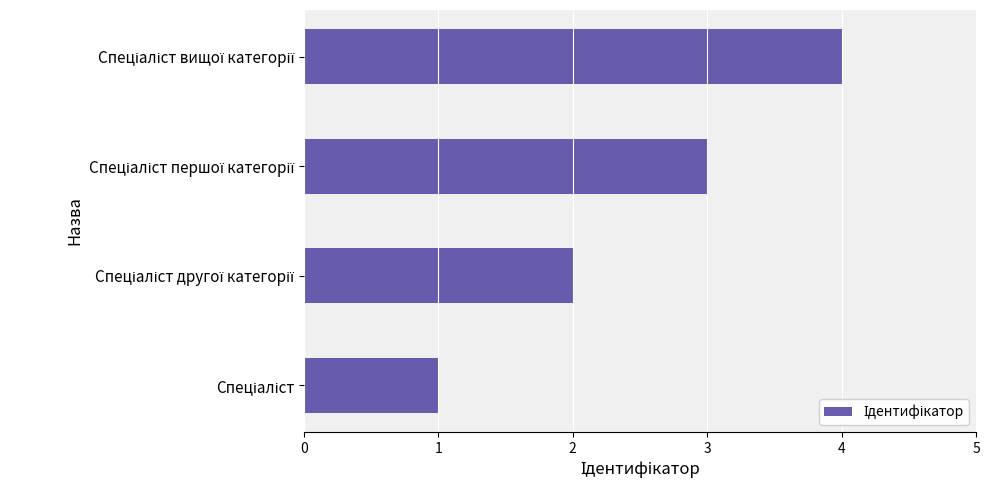

What is the greatest value displayed?

4